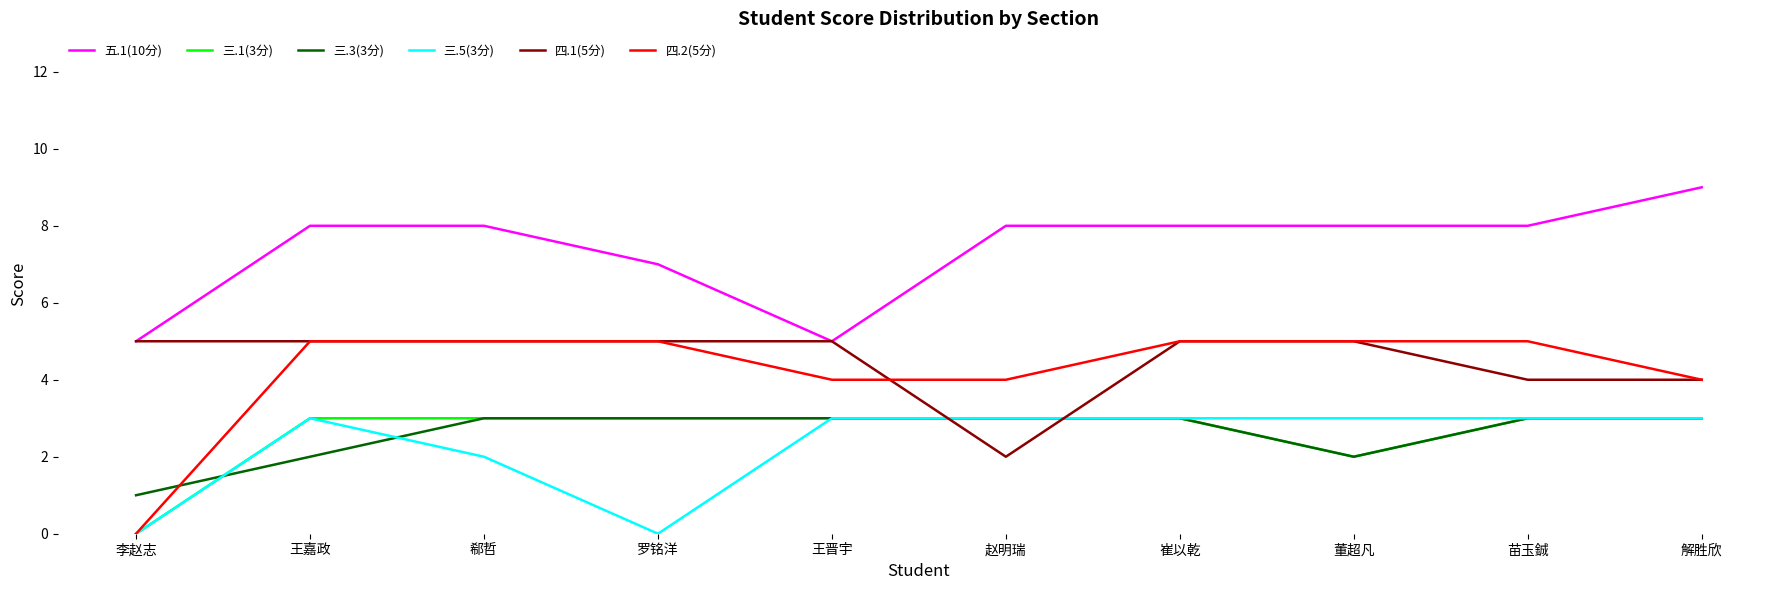

At which label does 五.1(10分) reach its peak?

解胜欣